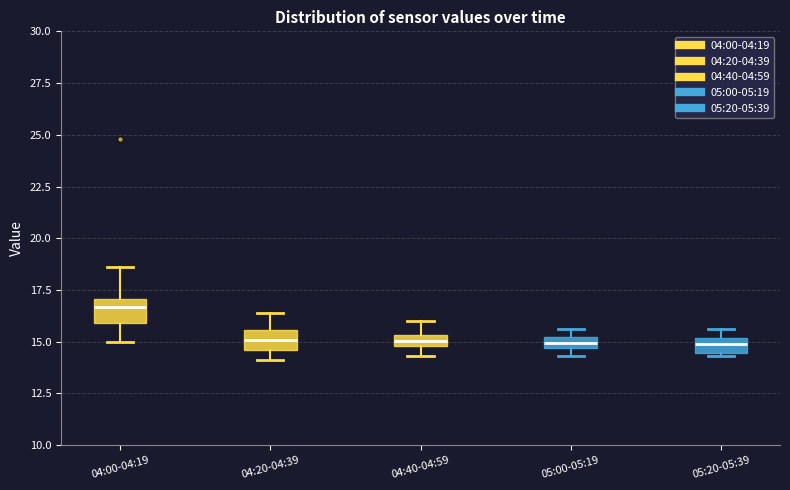

Where does the upper whisker of the box for 04:20-04:39 end on the y-axis? The values are not printed on the chart, so give them approximately, as read against the axis.

16.5